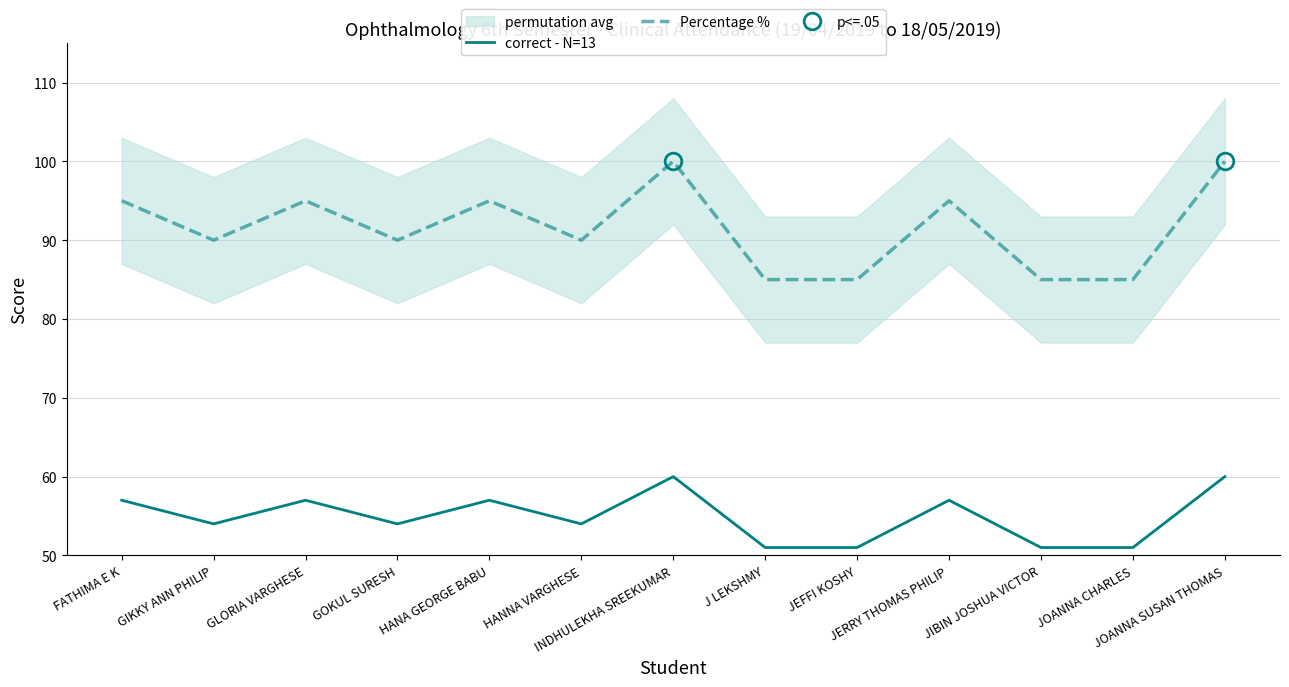

At which category is the sum across all series the highest?

INDHULEKHA SREEKUMAR